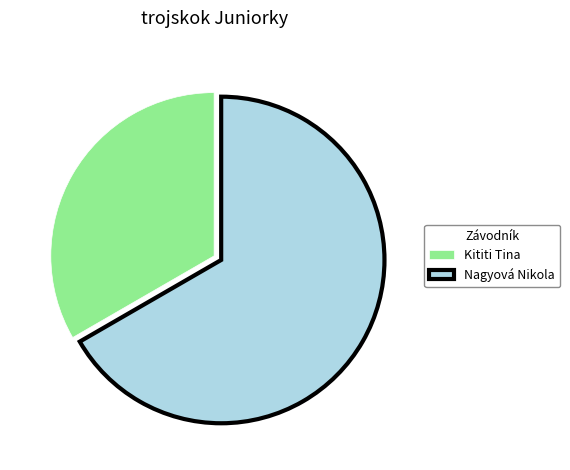

What is the ratio of the value at Kititi Tina to the value at Nagyová Nikola?

0.5